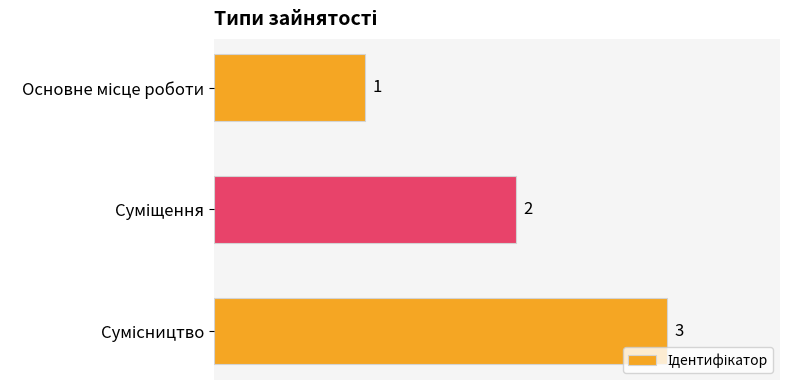

What is the difference between the second highest and minimum values?

1